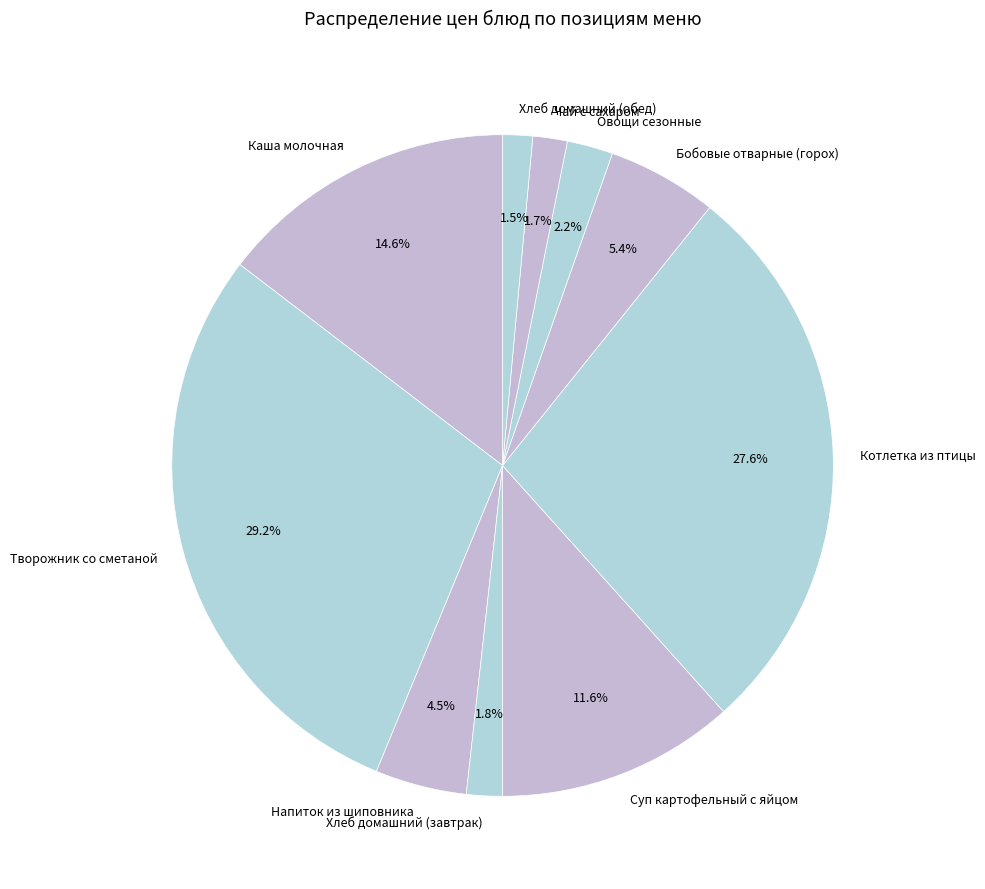

How much of the chart is everything except Творожник со сметаной?

70.8%